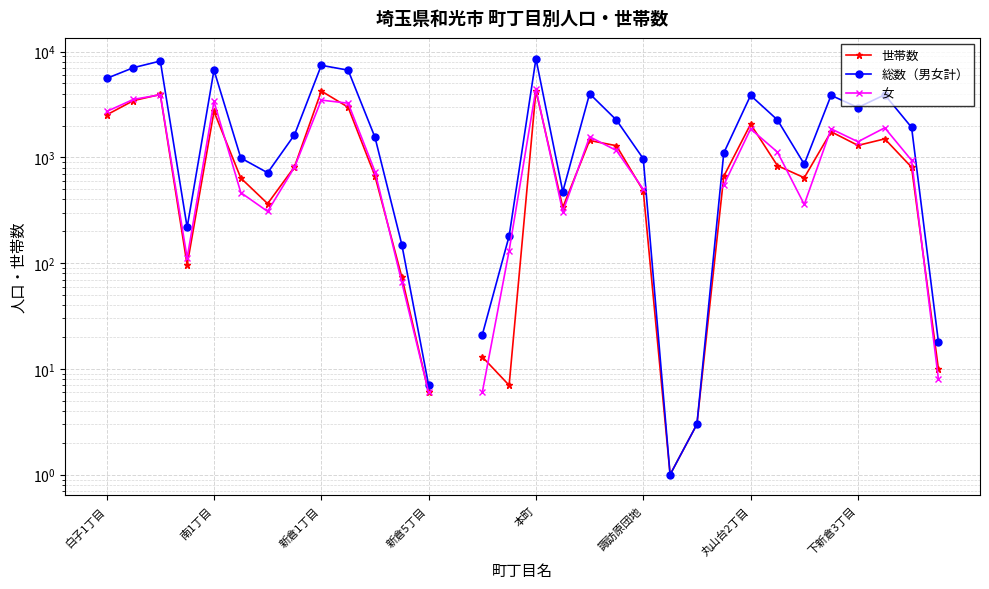

True or false: 総数（男女計） has more than 0 interior local peaks.

True